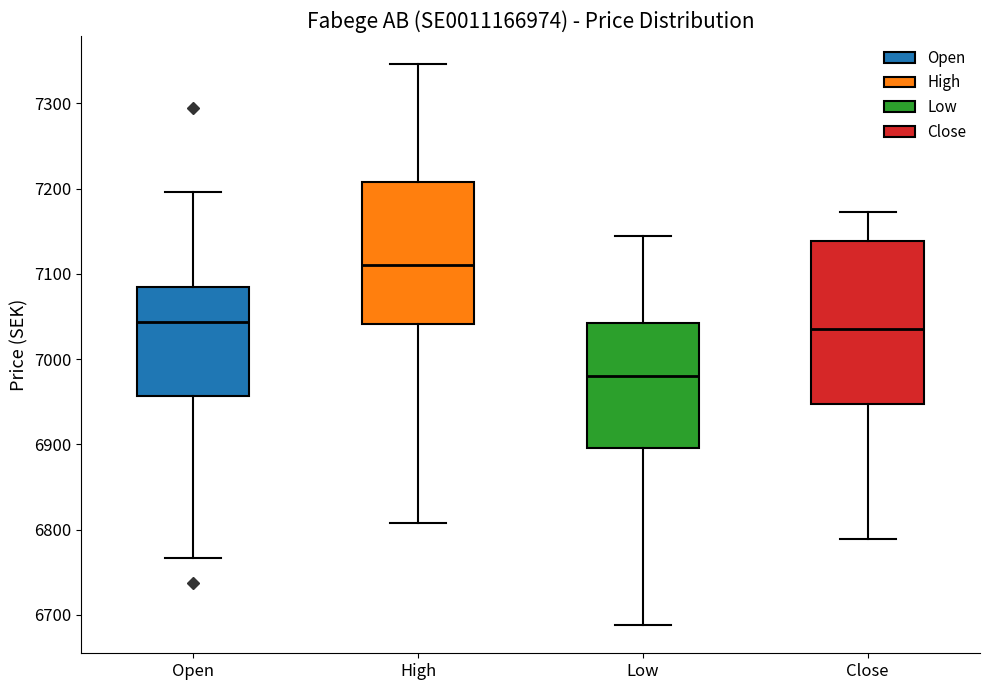

Reading left to right, read every box against the y-axis: the position of its median line, the range the box covers, and the ends of its whiskers. The values are not printed on the chart, so give them approximately, as read against the axis.

Open: median 7040, box 6960 to 7090, whiskers 6770 to 7200
High: median 7110, box 7040 to 7210, whiskers 6810 to 7350
Low: median 6980, box 6900 to 7040, whiskers 6690 to 7140
Close: median 7040, box 6950 to 7140, whiskers 6790 to 7170